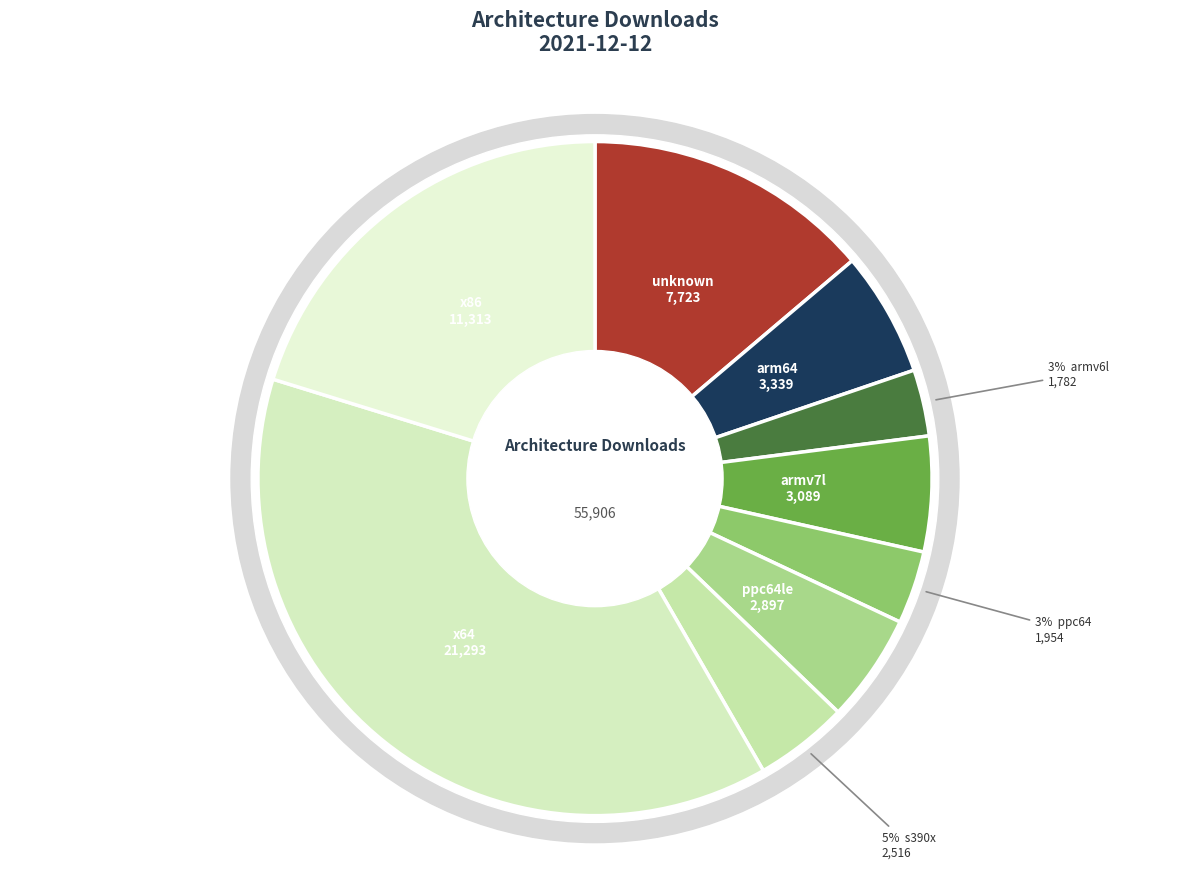

What is the largest slice in the pie chart?

x64